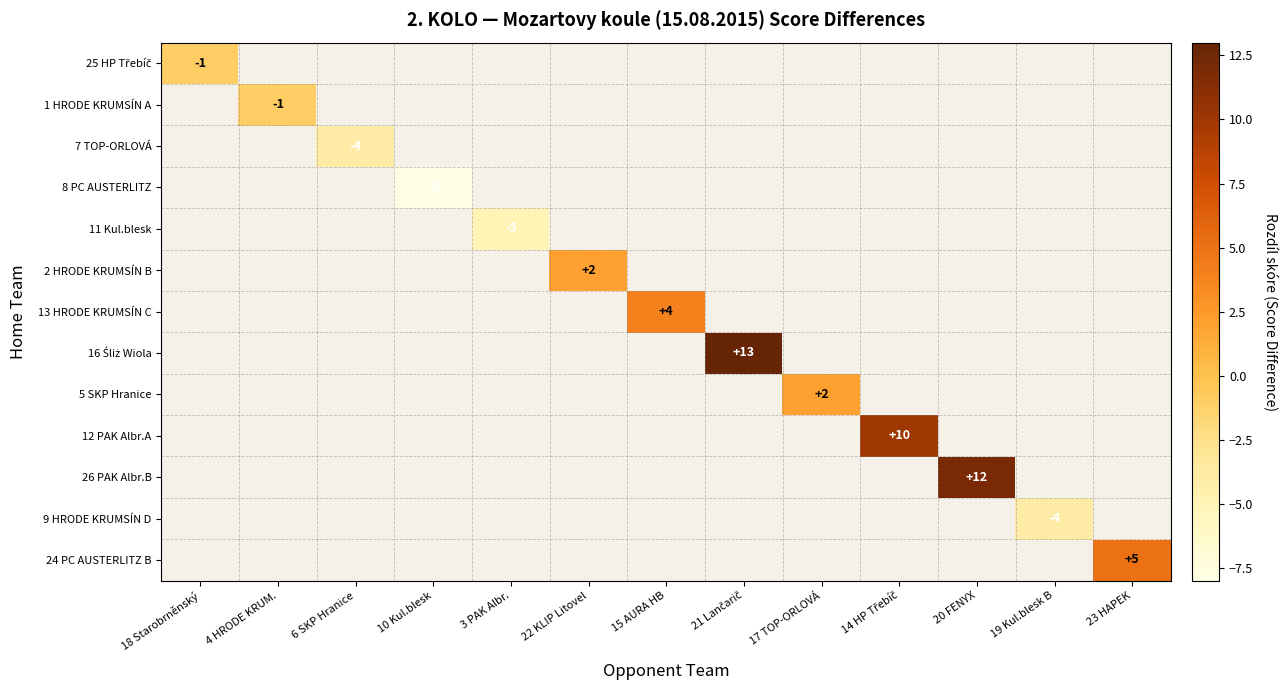

What is the maximum value shown in the chart?

13.0